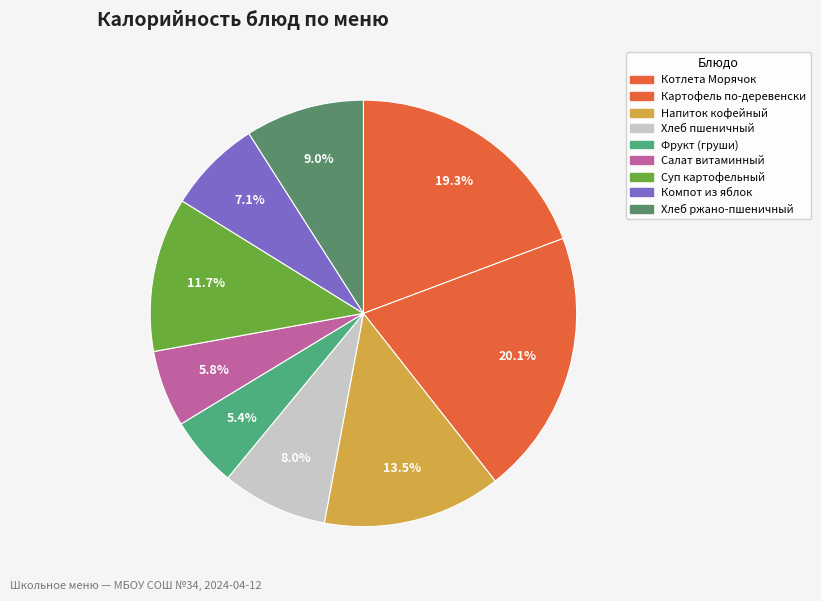

How many segments does this pie chart have?

9